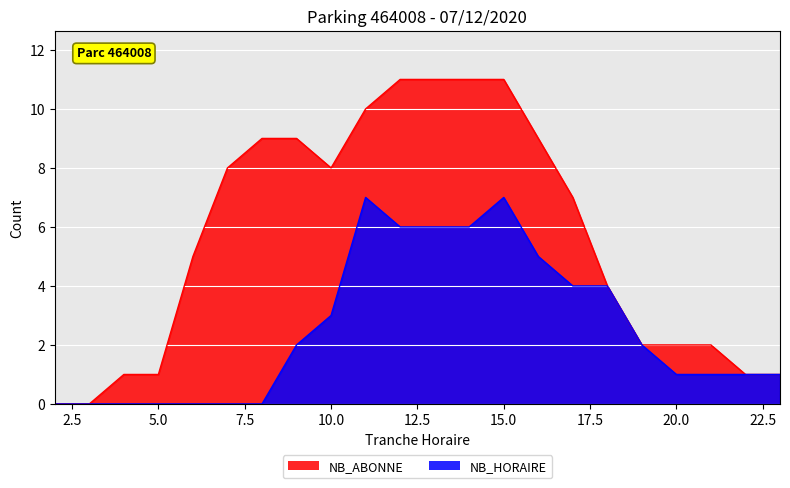

How many data points does each series have?

22